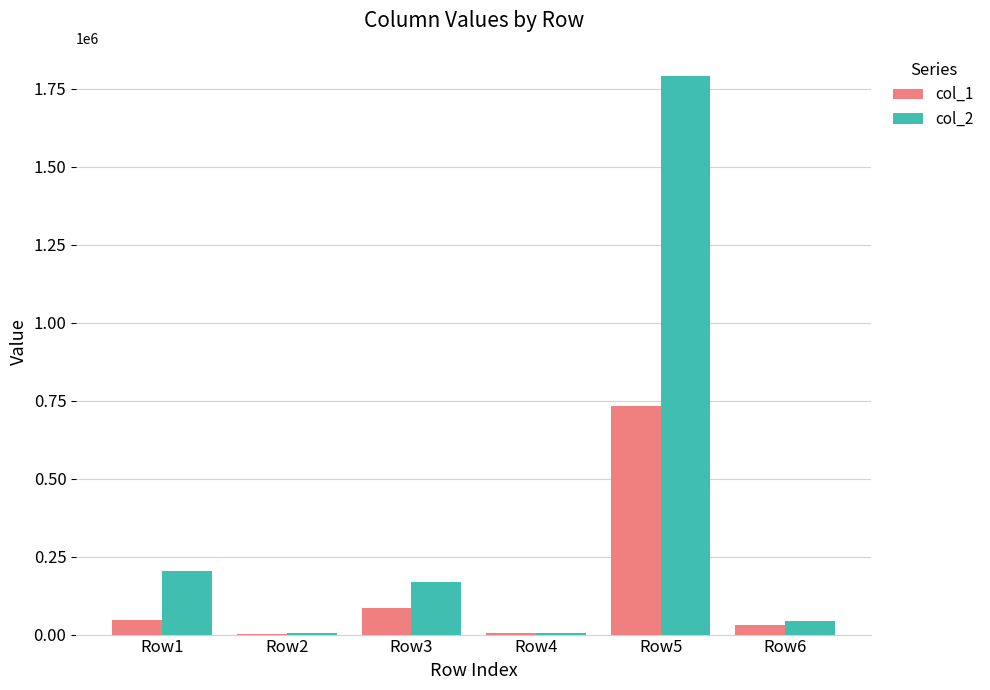

What are all the series names shown in the legend?

col_1, col_2